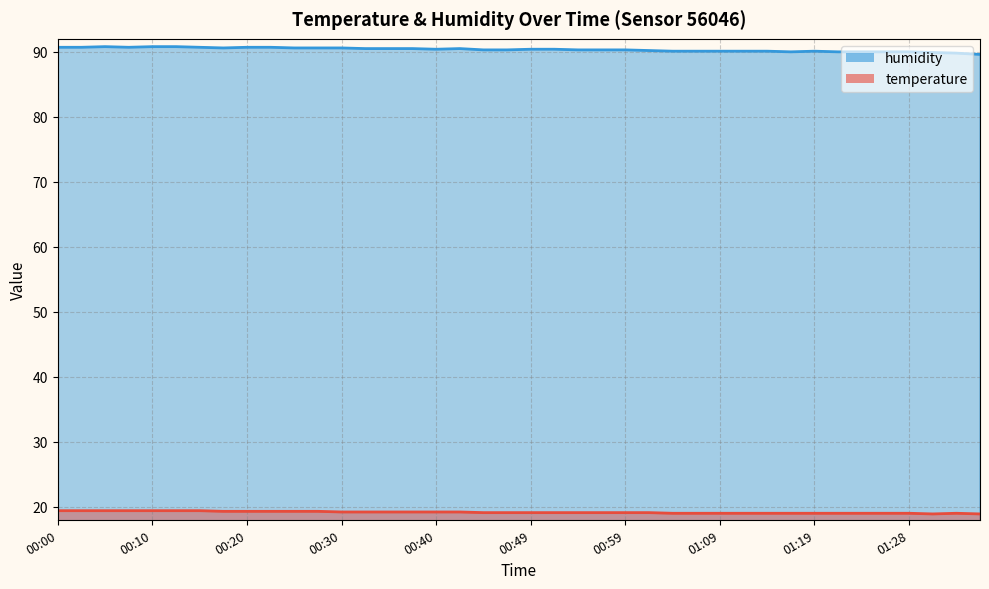

How many lines are shown in the chart?

2